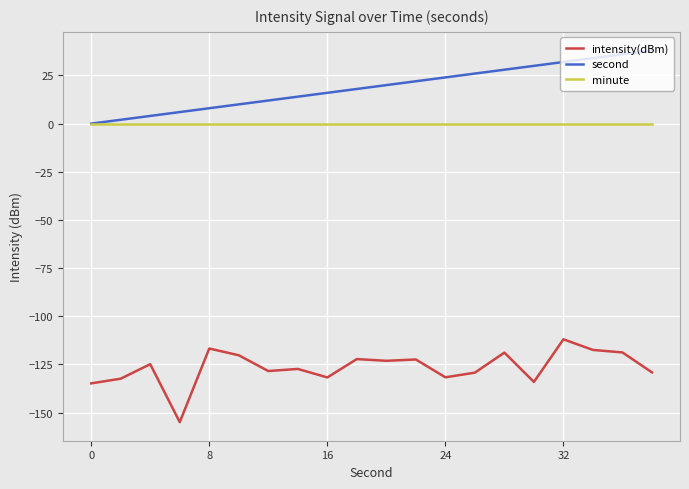

Which series has the largest total across all categories?

second